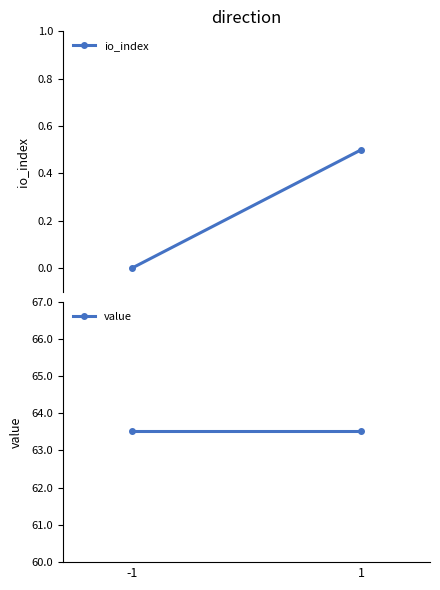

At which label is value closest to 63?

-1